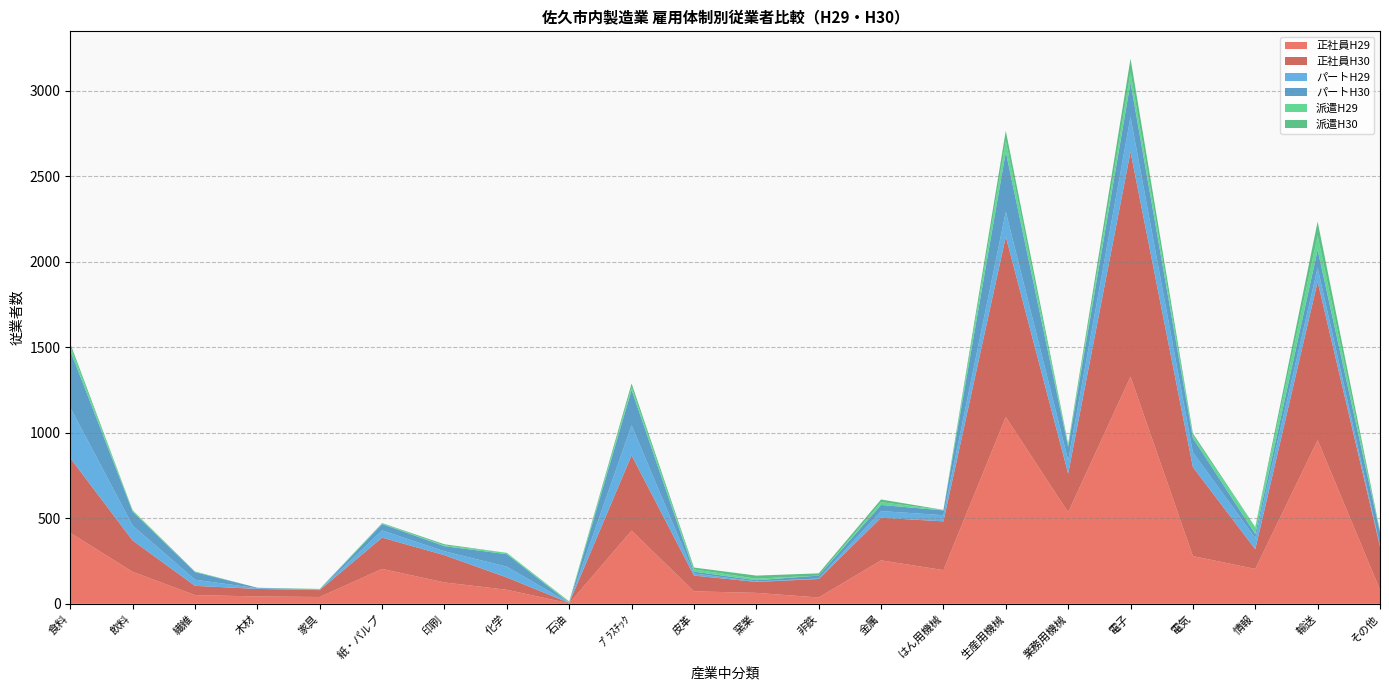

Reading left to right, transcribe all the data shown in this chart.

正社員H29: 415	187	51	43	40	204	125	82	3	428	73	64	37	254	197	1092	535	1328	279	204	957	82
正社員H30: 437	183	54	44	40	183	159	72	2	440	92	64	108	249	285	1054	226	1314	520	115	926	253
パートH29: 296	87	36	4	2	42	23	63	0	175	12	3	3	39	36	146	78	204	86	66	81	7
パートH30: 332	82	44	3	2	37	30	73	1	207	11	7	17	36	28	349	78	201	84	23	105	74
派遣H29: 24	4	2	0	1	3	4	8	4	17	13	9	0	16	2	66	7	59	14	37	83	1
派遣H30: 18	4	2	0	2	3	7	0	4	21	11	18	13	16	1	58	10	81	13	4	82	7